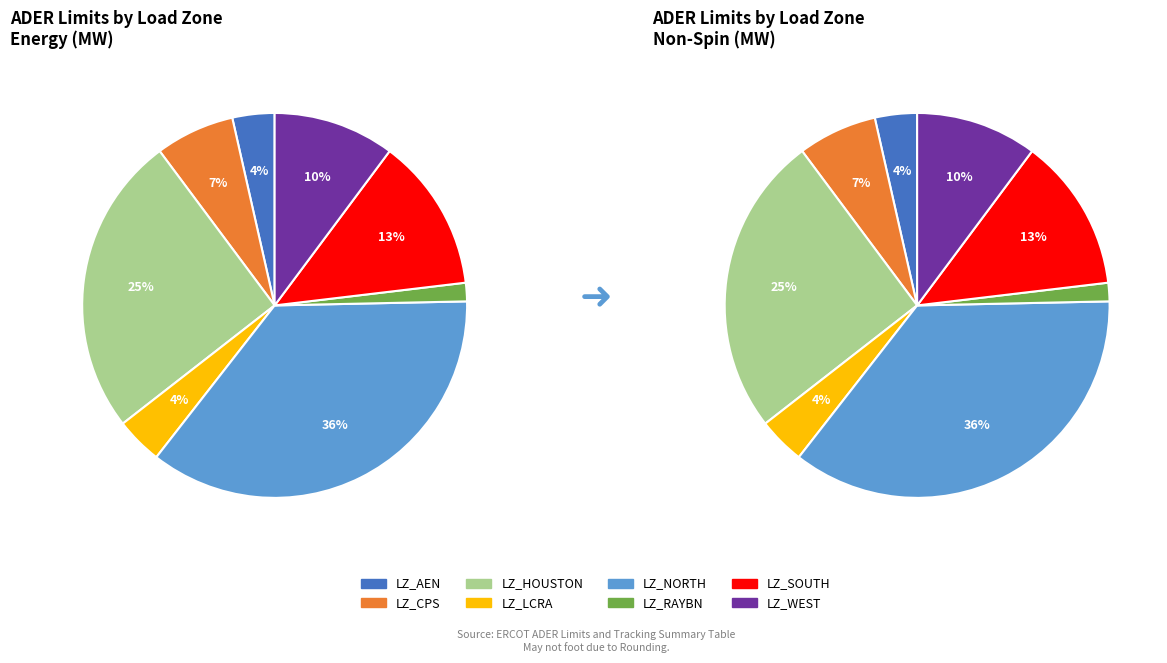

Count the number of slices in the pie.

8